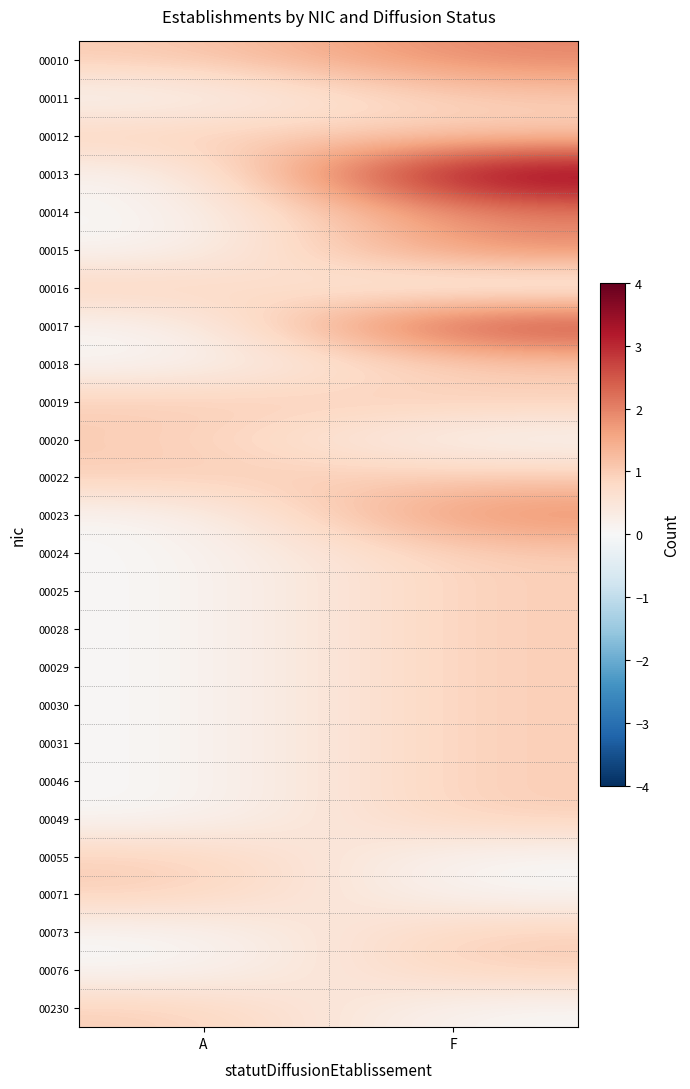

Which category has the highest value across all series?

F